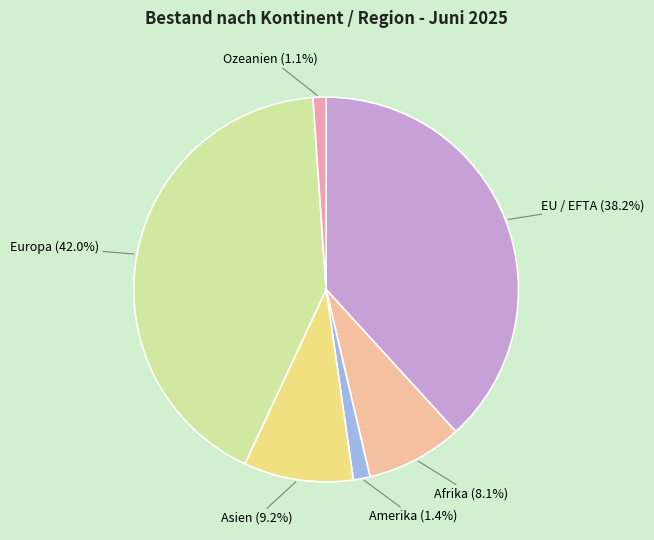

How many slices are in this pie chart?

6